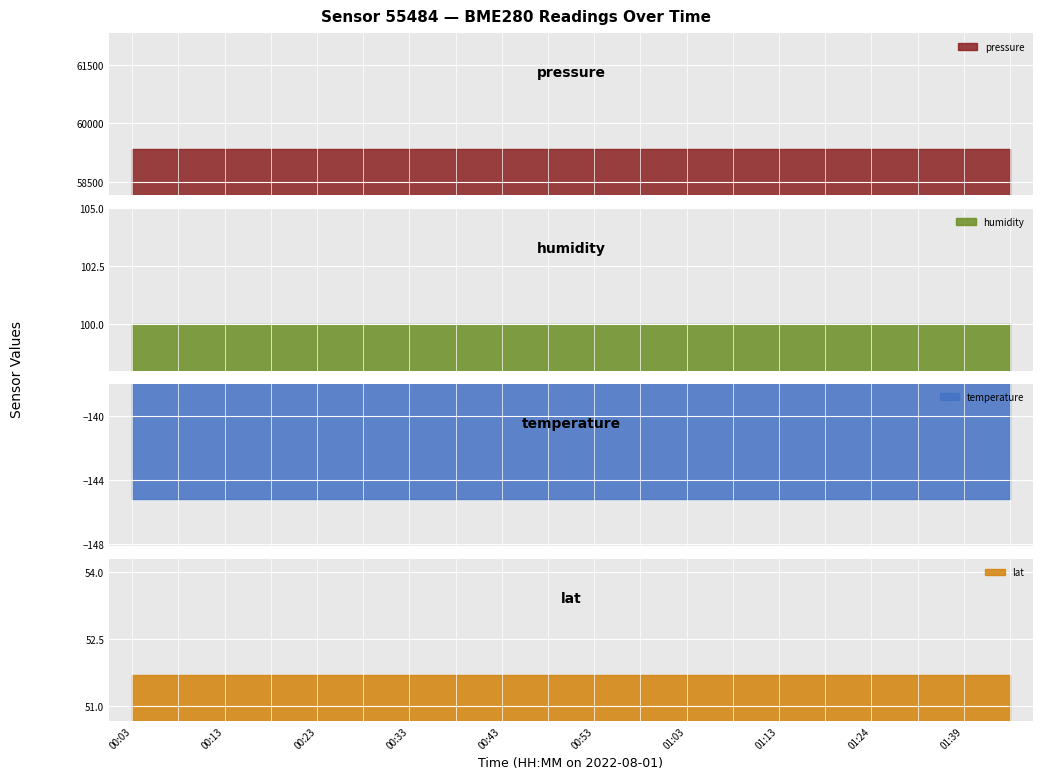

True or false: humidity has more than 0 interior local peaks.

False